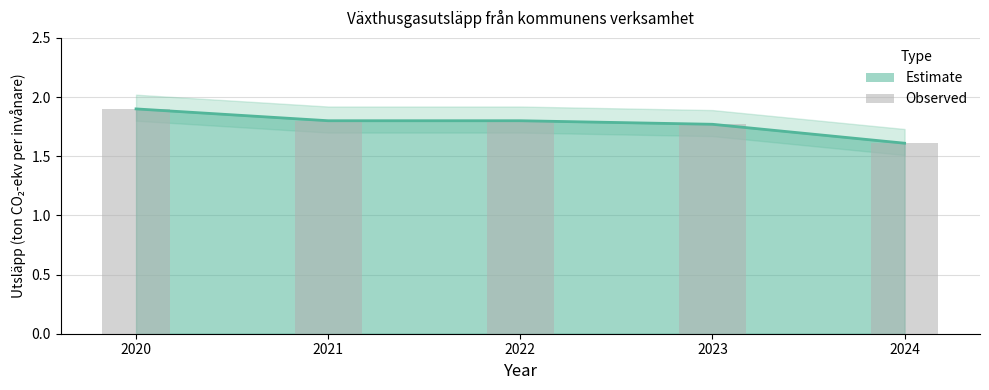

Reading right to left, extract all data points from this chart.

2024=1.6	2023=1.8	2022=1.8	2021=1.8	2020=1.9